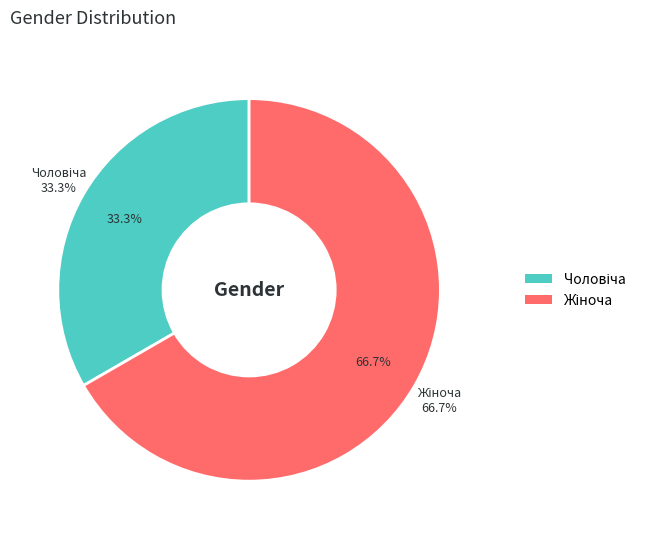

To the nearest percent, what is the difference between the largest and smallest slice percentages?

33%